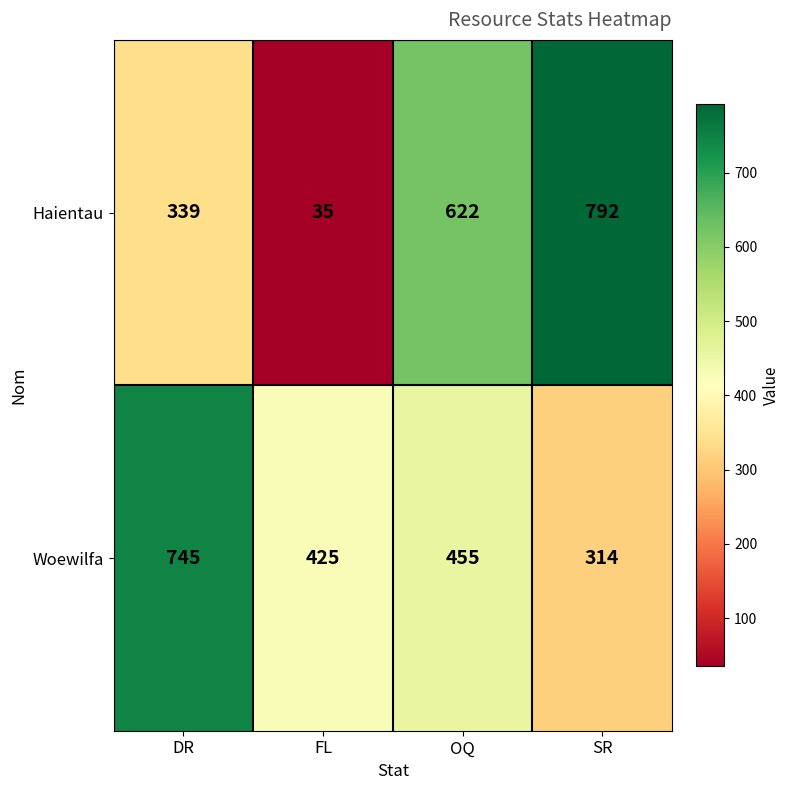

At which category is the sum across all series the highest?

SR